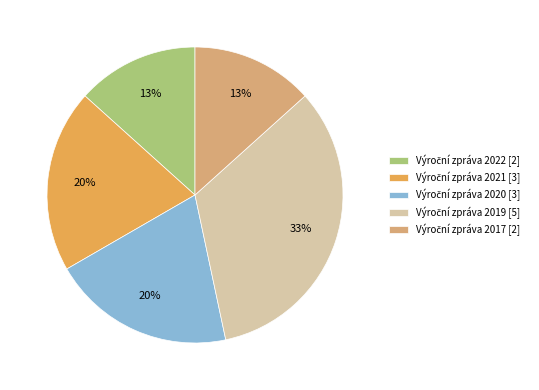

Does any single category account for the majority?

No